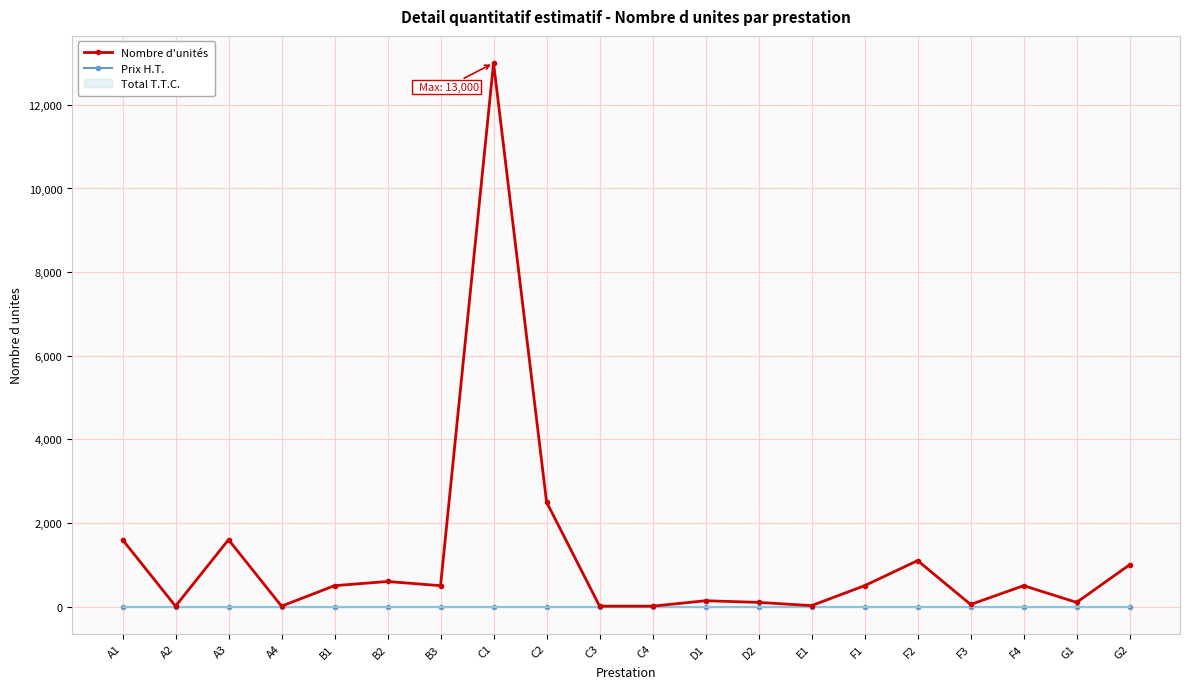

Reading left to right, transcribe all the data shown in this chart.

Nombre d'unités: A1=1600	A2=10	A3=1600	A4=10	B1=500	B2=600	B3=500	C1=13000	C2=2500	C3=10	C4=10	D1=140	D2=100	E1=23	F1=500	F2=1100	F3=50	F4=500	G1=100	G2=1000
Prix H.T.: A1=0	A2=0	A3=0	A4=0	B1=0	B2=0	B3=0	C1=0	C2=0	C3=0	C4=0	D1=0	D2=0	E1=0	F1=0	F2=0	F3=0	F4=0	G1=0	G2=0